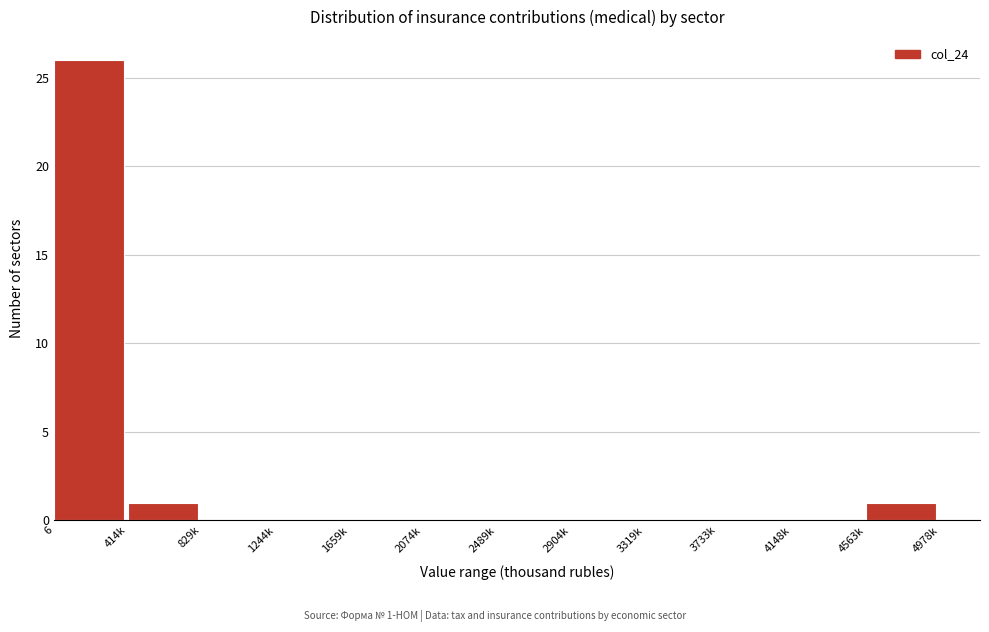

Reading right to left, what are all the values shown in this chart?

4563k=1	4148k=0	3733k=0	3319k=0	2904k=0	2489k=0	2074k=0	1659k=0	1244k=0	829k=0	414k=1	6=26